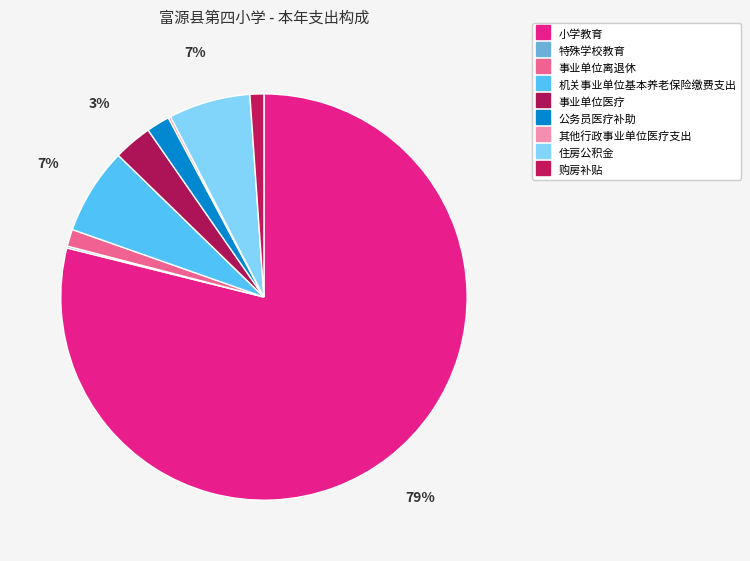

Is the sum of 机关事业单位基本养老保险缴费支出 and 事业单位离退休 greater than half?

No